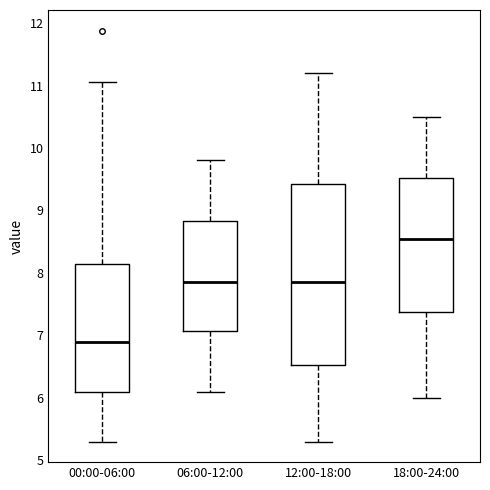

Reading left to right, transcribe this box plot: for each box, give where its median line is, the range the box spans, and where its two whiskers end, as read against the y-axis. The values are not printed on the chart, so give them approximately, as read against the axis.

00:00-06:00: median 6.9, box 6.1 to 8.1, whiskers 5.3 to 11.1
06:00-12:00: median 7.9, box 7.1 to 8.8, whiskers 6.1 to 9.8
12:00-18:00: median 7.9, box 6.5 to 9.4, whiskers 5.3 to 11.2
18:00-24:00: median 8.6, box 7.4 to 9.5, whiskers 6.0 to 10.5